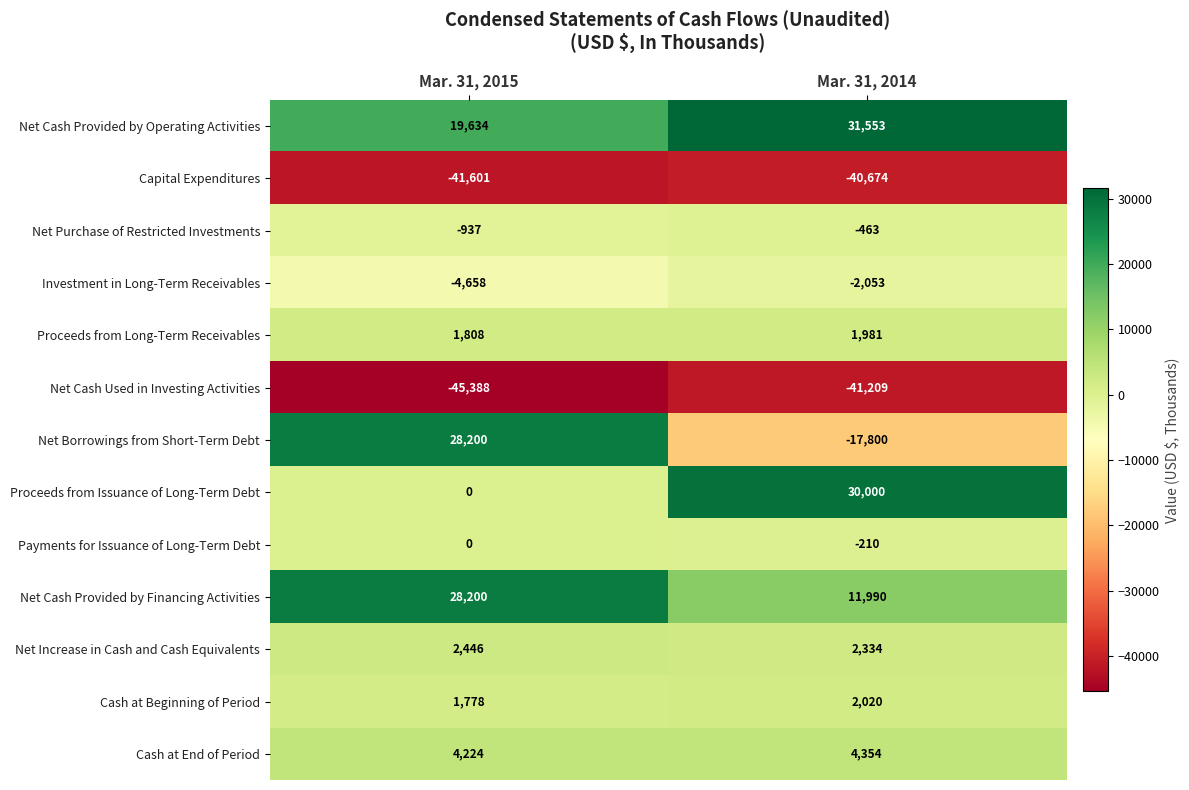

Which category has the highest value across all series?

Mar. 31, 2014